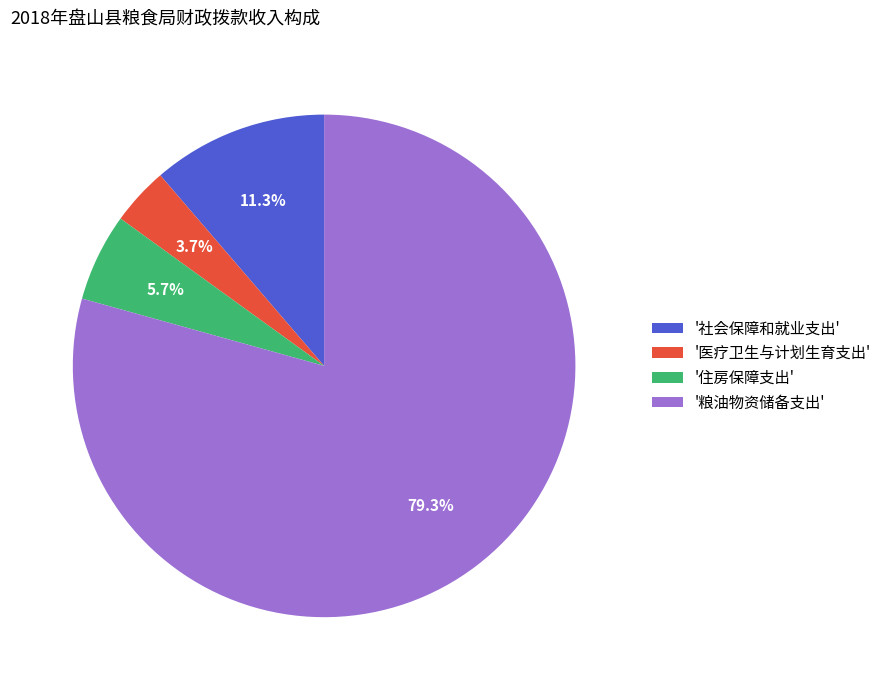

Does any single category account for the majority?

Yes